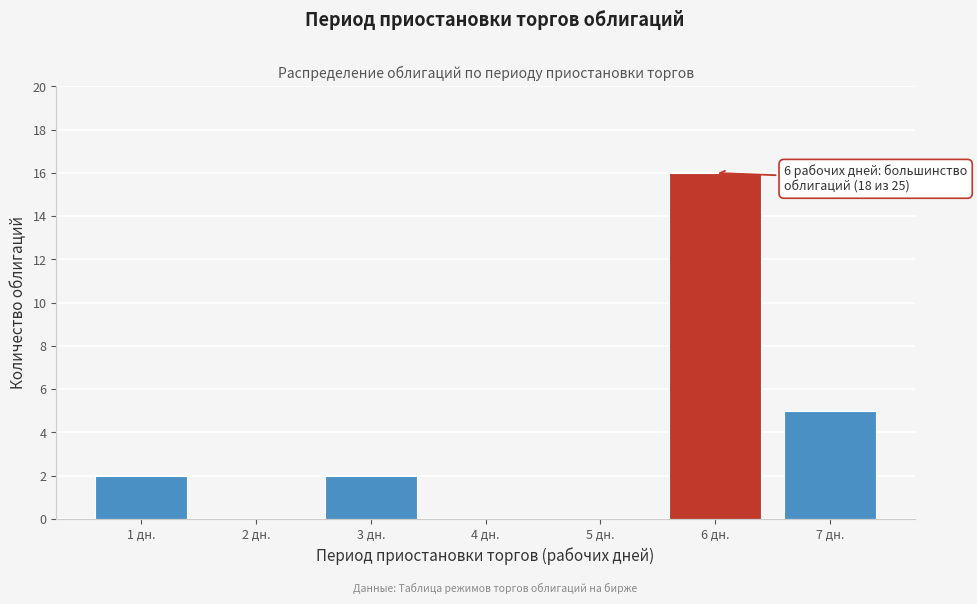

Which range on the x-axis has the tallest bar?

5.5 to 6.5